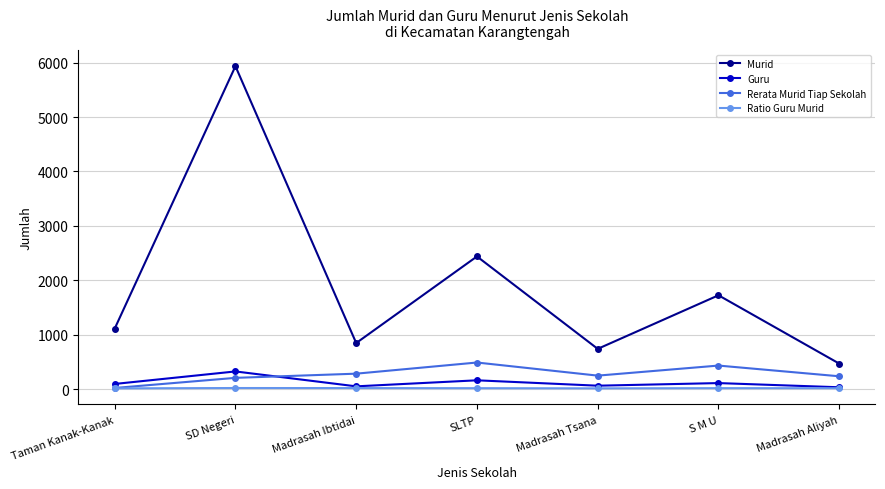

List the series in order of their peak value, lowest first.

Ratio Guru Murid, Guru, Rerata Murid Tiap Sekolah, Murid